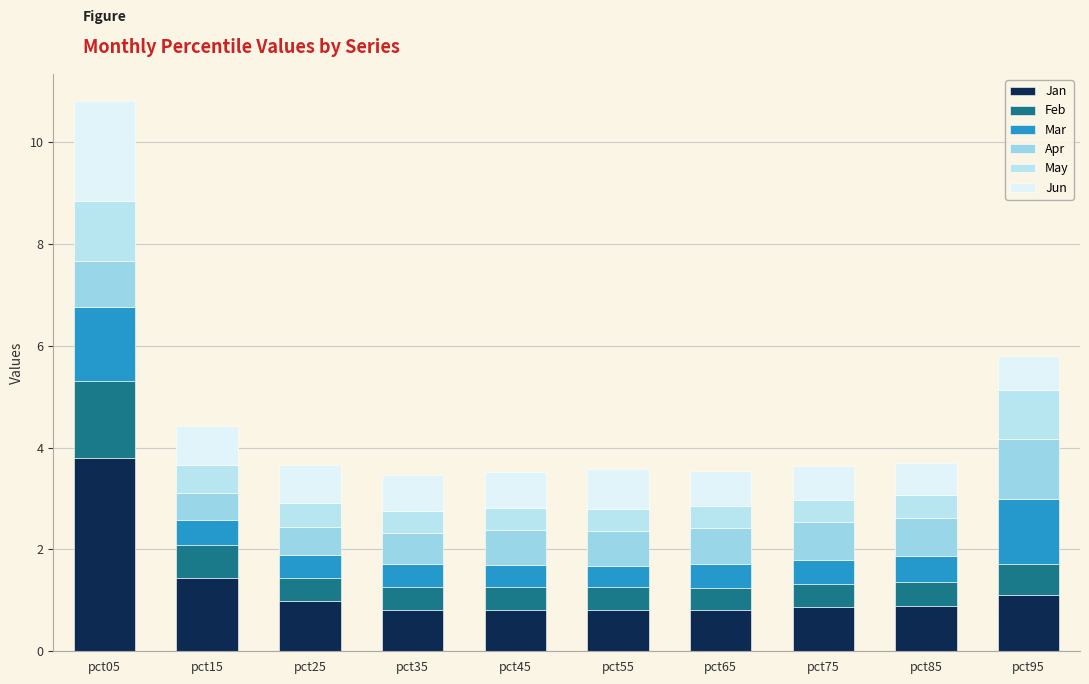

Rank the categories by Feb value from highest to lowest.

pct05, pct15, pct95, pct85, pct55, pct25, pct45, pct75, pct35, pct65